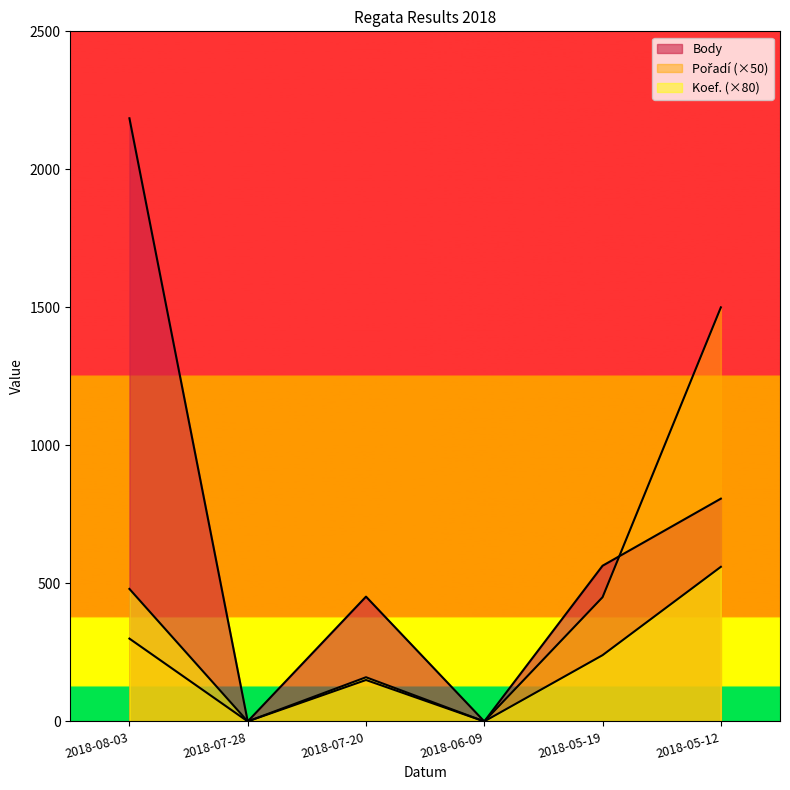

What is the approximate value of Pořadí at 2018-08-03, to the nearest 100?

300